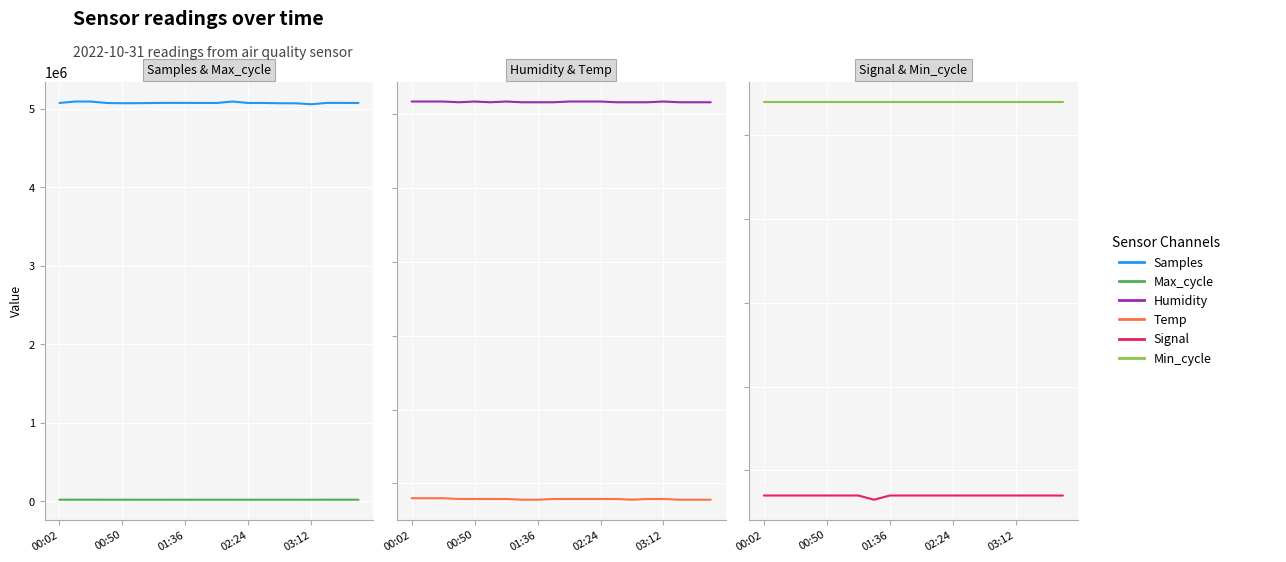

What position from the left is 02:24?

4